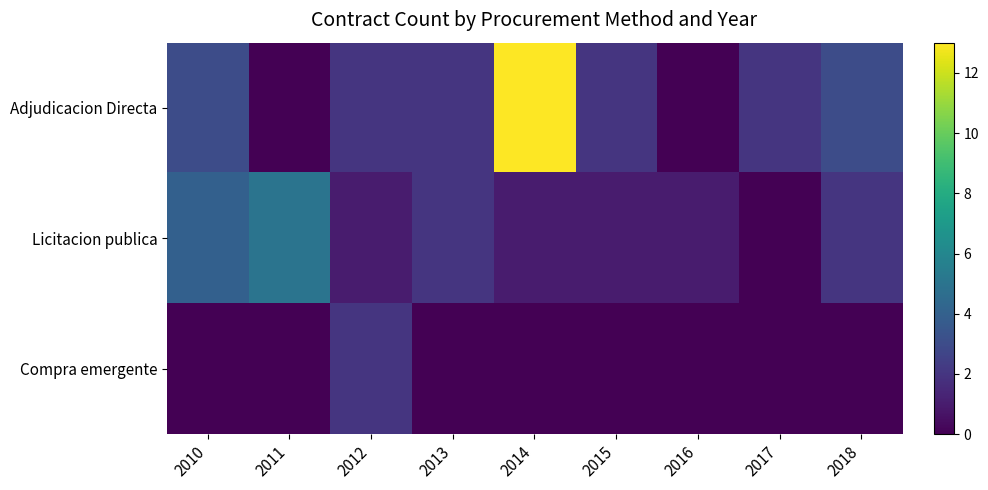

Which category has the highest value across all series?

2014